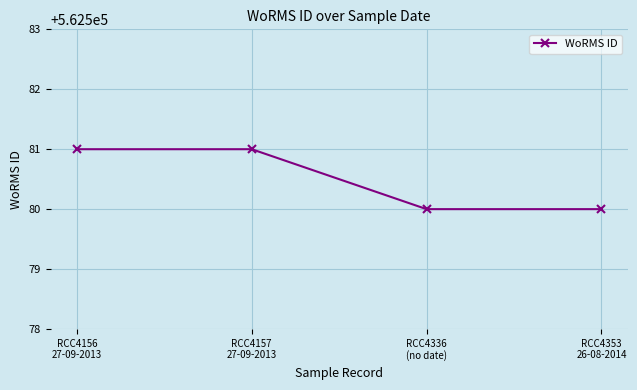

True or false: the data shows 562580 at RCC4336
(no date).

True